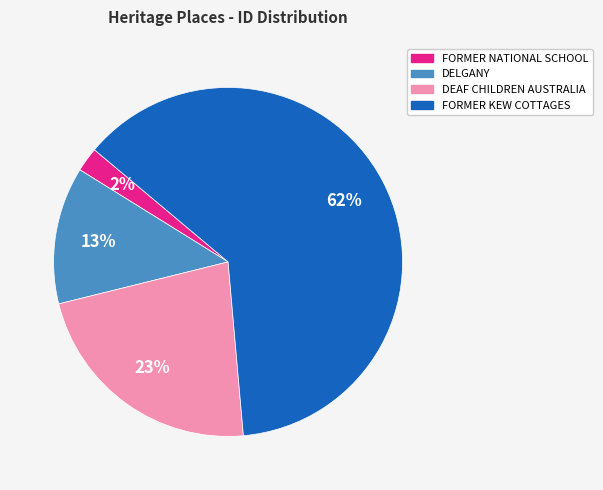

To the nearest percent, what portion does DEAF CHILDREN AUSTRALIA represent?

23%